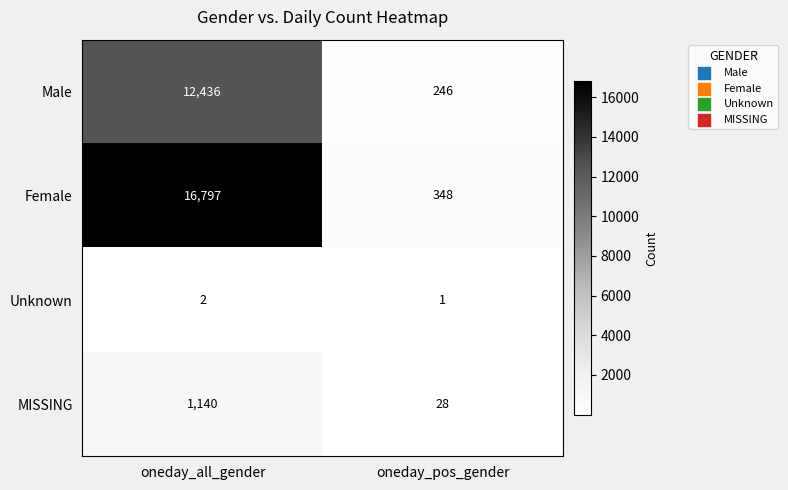

Reading left to right, transcribe all the data shown in this chart.

Male: 12436	246
Female: 16797	348
Unknown: 2	1
MISSING: 1140	28